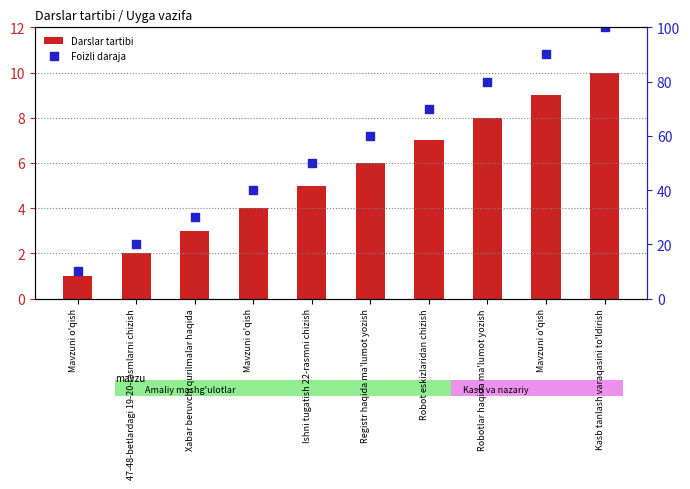

Which series has the largest total across all categories?

Foizli daraja